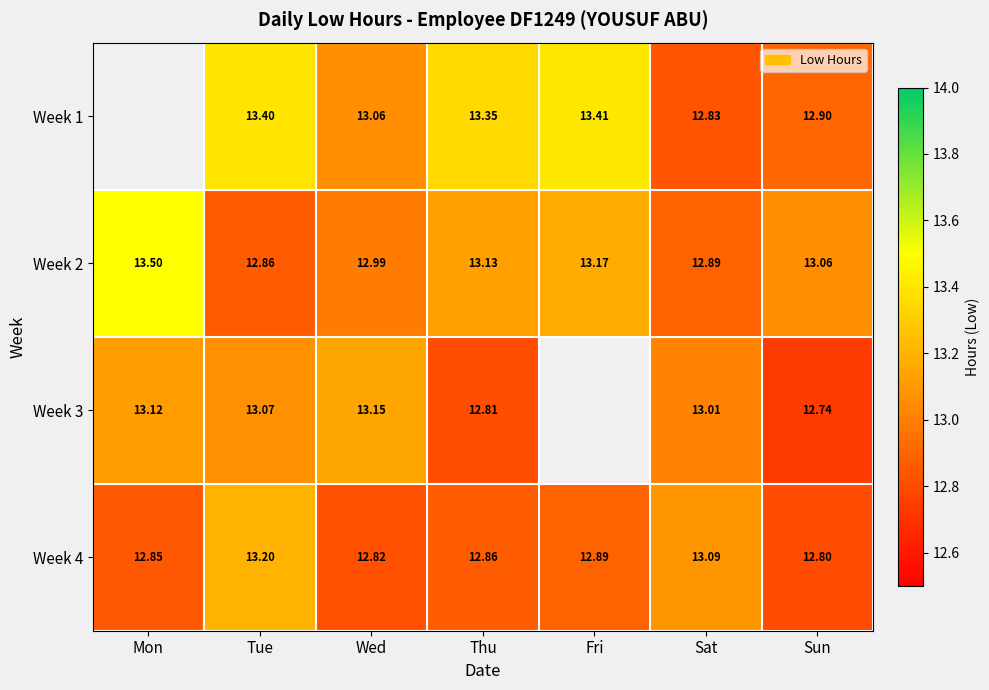

At which label is Week 4 closest to 13?

Sat